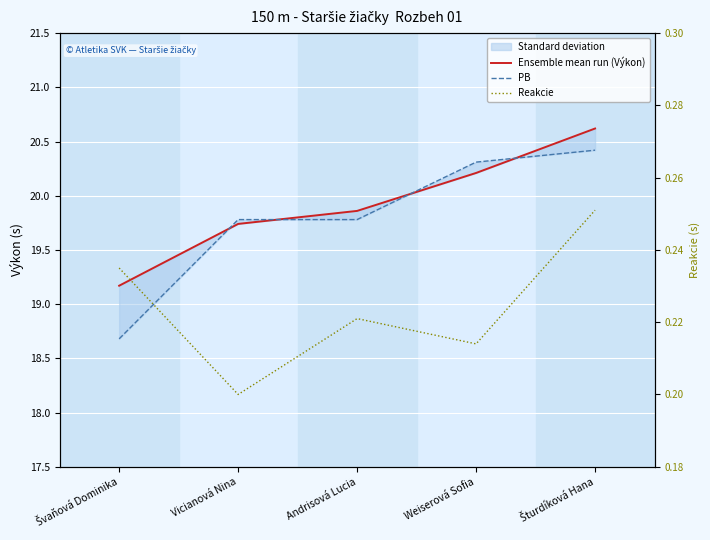

Which has a higher value, Vicianová Nina or Šturdíková Hana?

Šturdíková Hana